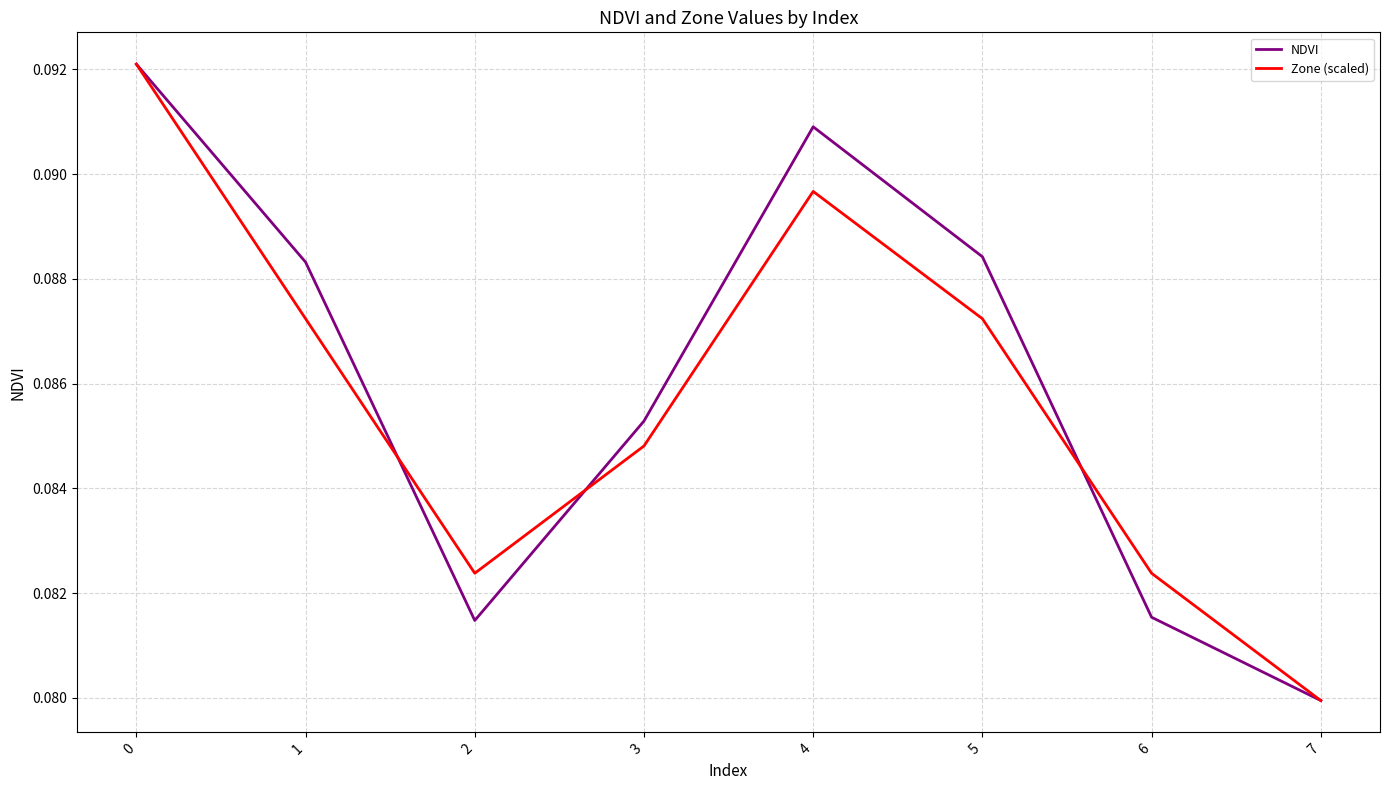

How many NDVI values are between 0 and 1?

8